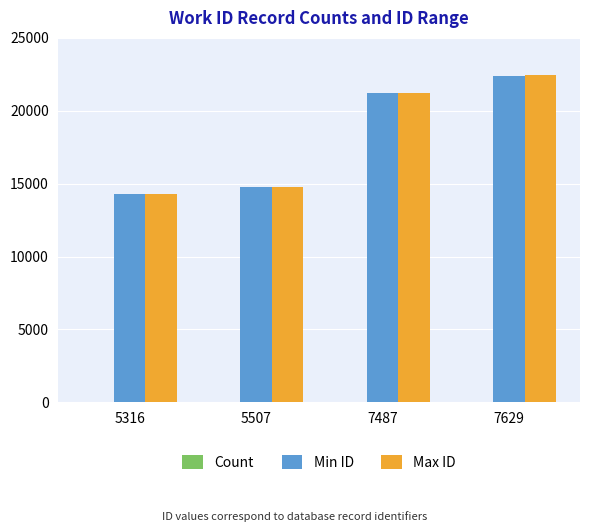

What is the difference between the Max ID values at 5316 and 5507?

474